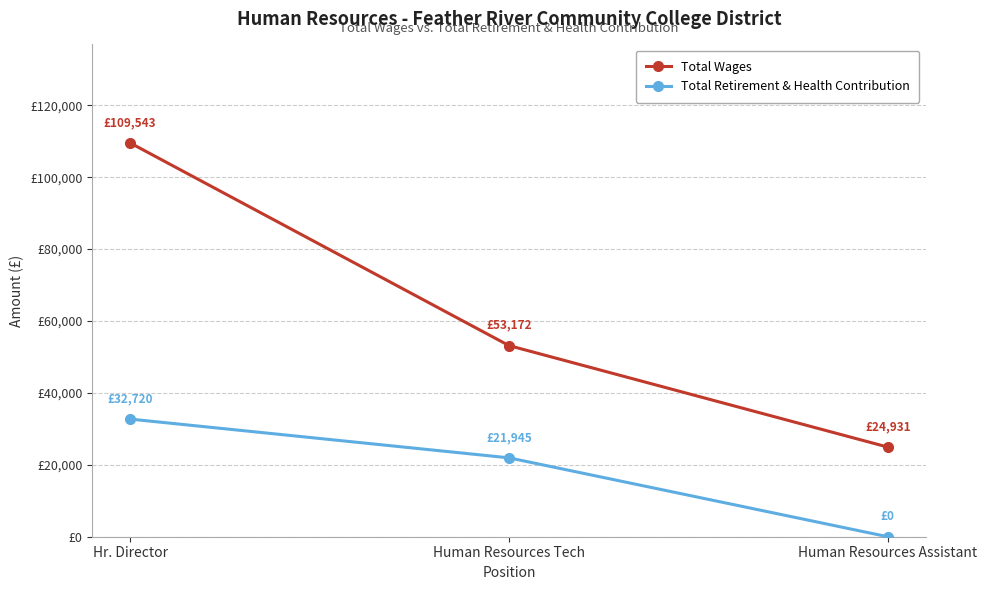

Which series has the largest range (max minus min)?

Total Wages